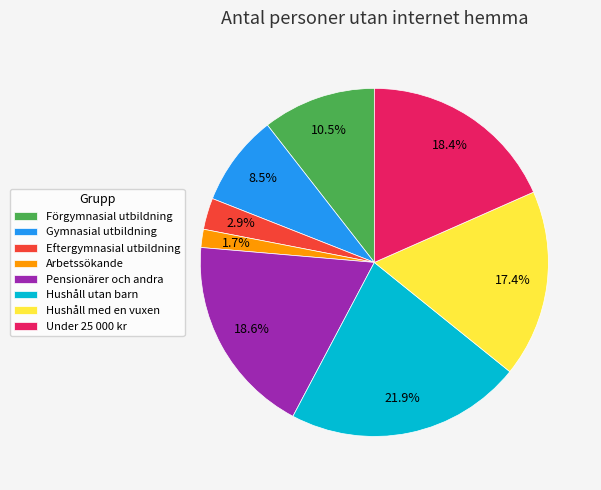

Count the number of slices in the pie.

8